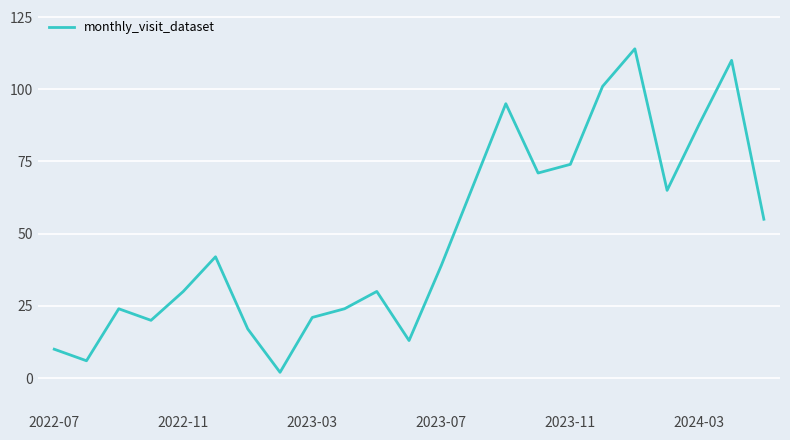

What is the greatest value displayed?

114